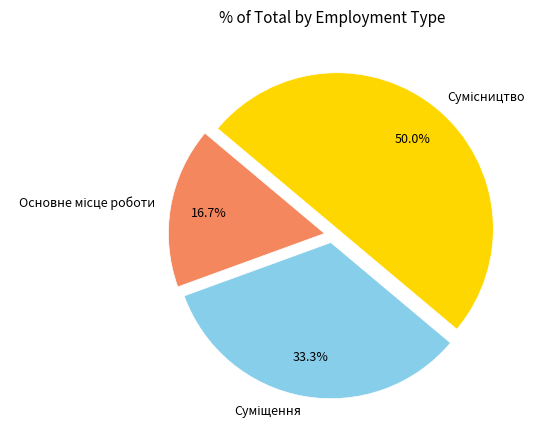

To the nearest percent, what is the combined percentage of Суміщення and Основне місце роботи?

50%